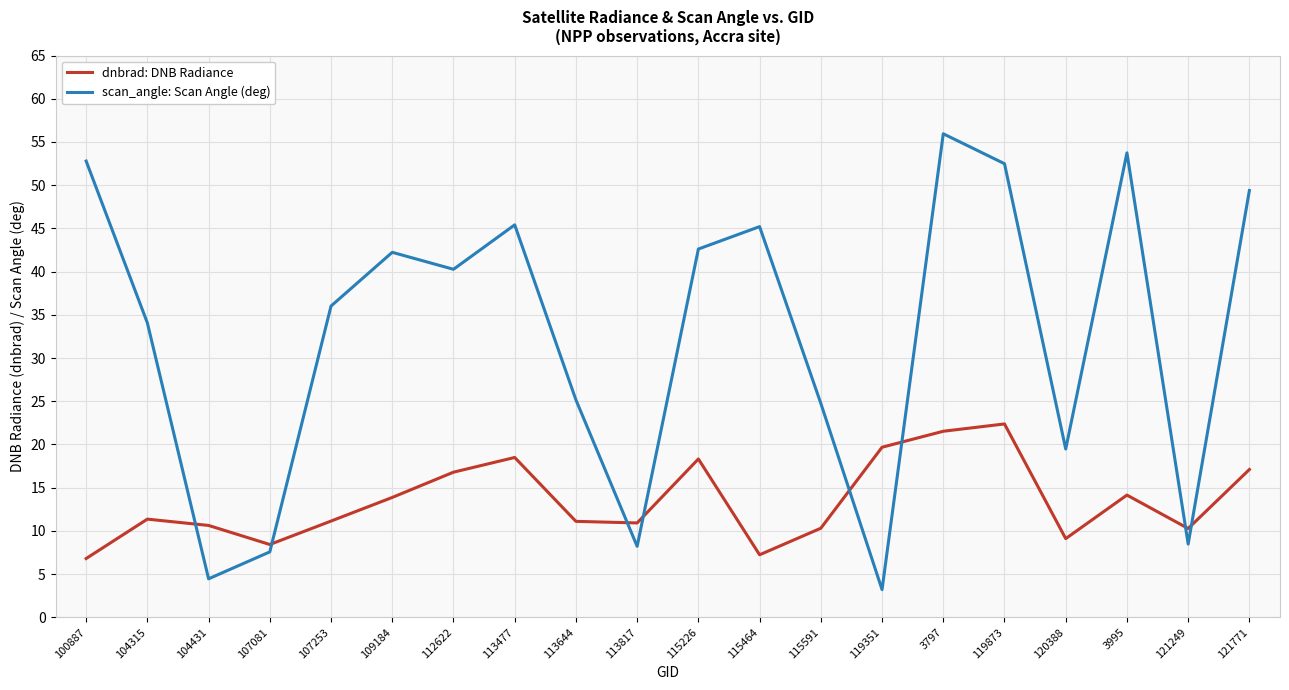

What position from the right is 120388?

4